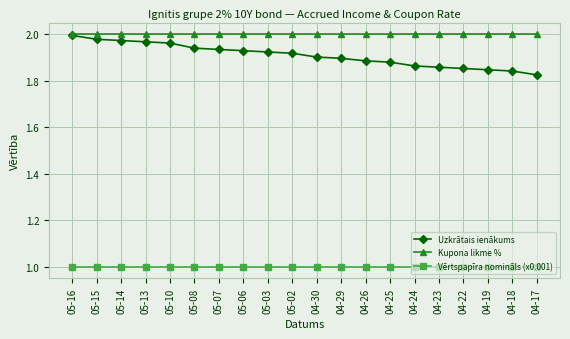

What is the label of the 5th point from the left?

05-10